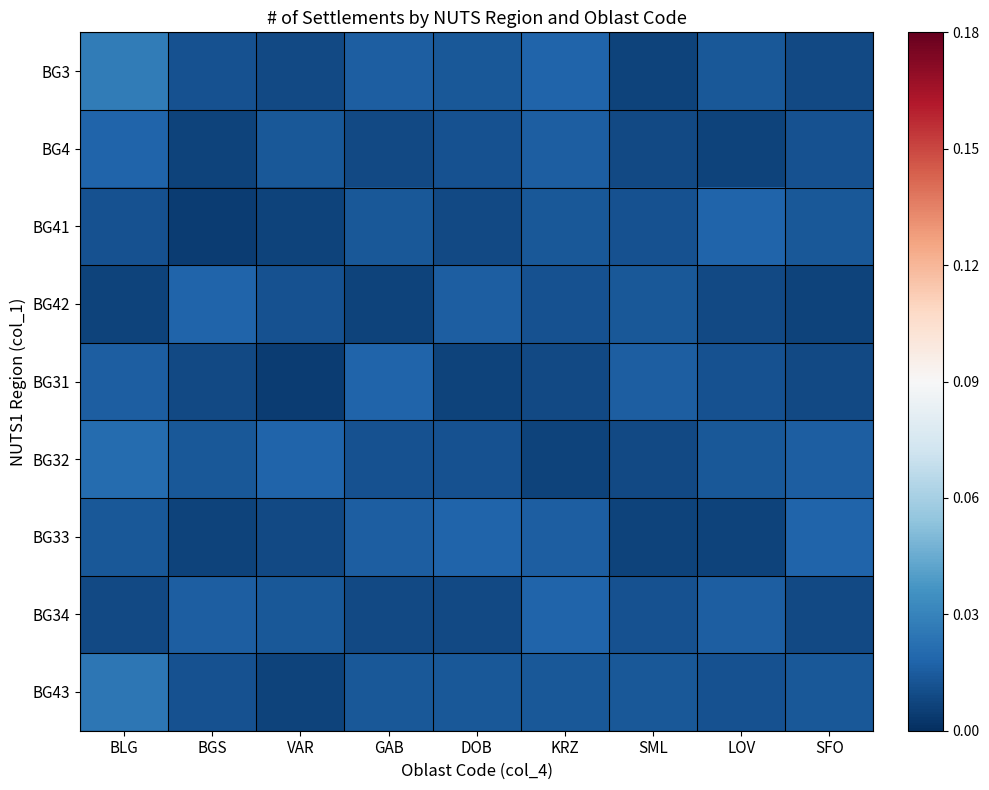

Reading left to right, transcribe all the data shown in this chart.

BG3: BLG=0.0	BGS=0.0	VAR=0.0	GAB=0.0	DOB=0.0	KRZ=0.0	SML=0.0	LOV=0.0	SFO=0.0
BG4: BLG=0.0	BGS=0.0	VAR=0.0	GAB=0.0	DOB=0.0	KRZ=0.0	SML=0.0	LOV=0.0	SFO=0.0
BG41: BLG=0.0	BGS=0.0	VAR=0.0	GAB=0.0	DOB=0.0	KRZ=0.0	SML=0.0	LOV=0.0	SFO=0.0
BG42: BLG=0.0	BGS=0.0	VAR=0.0	GAB=0.0	DOB=0.0	KRZ=0.0	SML=0.0	LOV=0.0	SFO=0.0
BG31: BLG=0.0	BGS=0.0	VAR=0.0	GAB=0.0	DOB=0.0	KRZ=0.0	SML=0.0	LOV=0.0	SFO=0.0
BG32: BLG=0.0	BGS=0.0	VAR=0.0	GAB=0.0	DOB=0.0	KRZ=0.0	SML=0.0	LOV=0.0	SFO=0.0
BG33: BLG=0.0	BGS=0.0	VAR=0.0	GAB=0.0	DOB=0.0	KRZ=0.0	SML=0.0	LOV=0.0	SFO=0.0
BG34: BLG=0.0	BGS=0.0	VAR=0.0	GAB=0.0	DOB=0.0	KRZ=0.0	SML=0.0	LOV=0.0	SFO=0.0
BG43: BLG=0.0	BGS=0.0	VAR=0.0	GAB=0.0	DOB=0.0	KRZ=0.0	SML=0.0	LOV=0.0	SFO=0.0